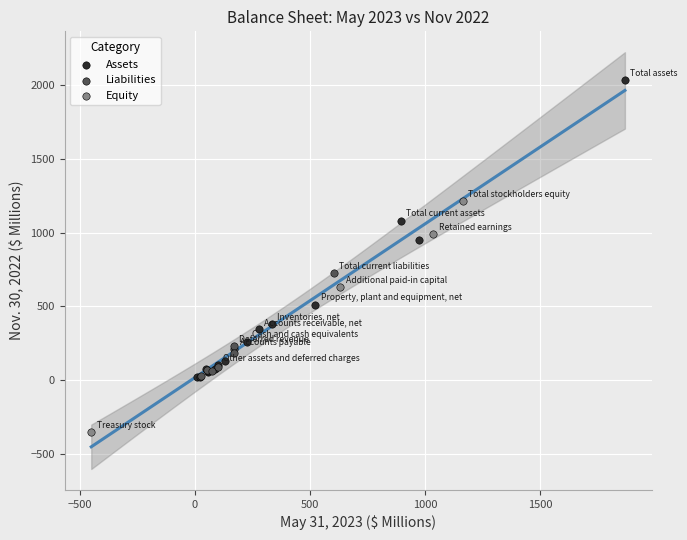

Which series contains the lowest Y value?

Equity